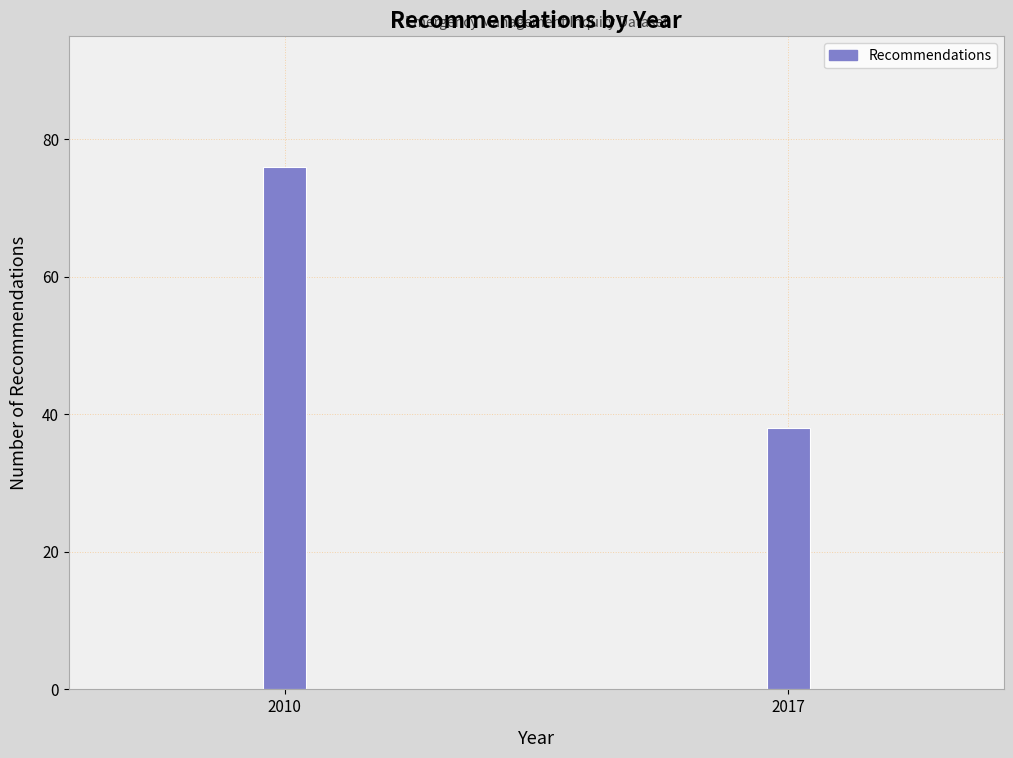

Reading left to right, extract all data points from this chart.

2010=76	2017=38